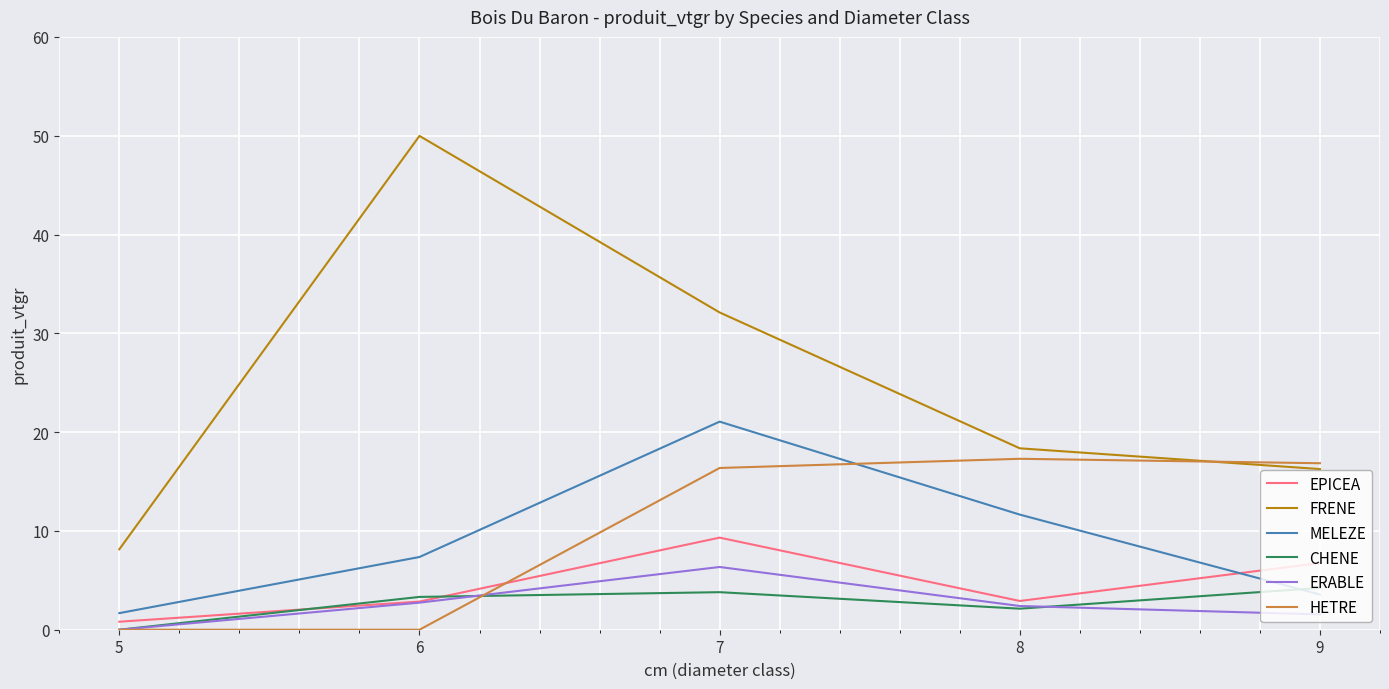

List the labels in order of FRENE value, smallest first.

5, 9, 8, 7, 6